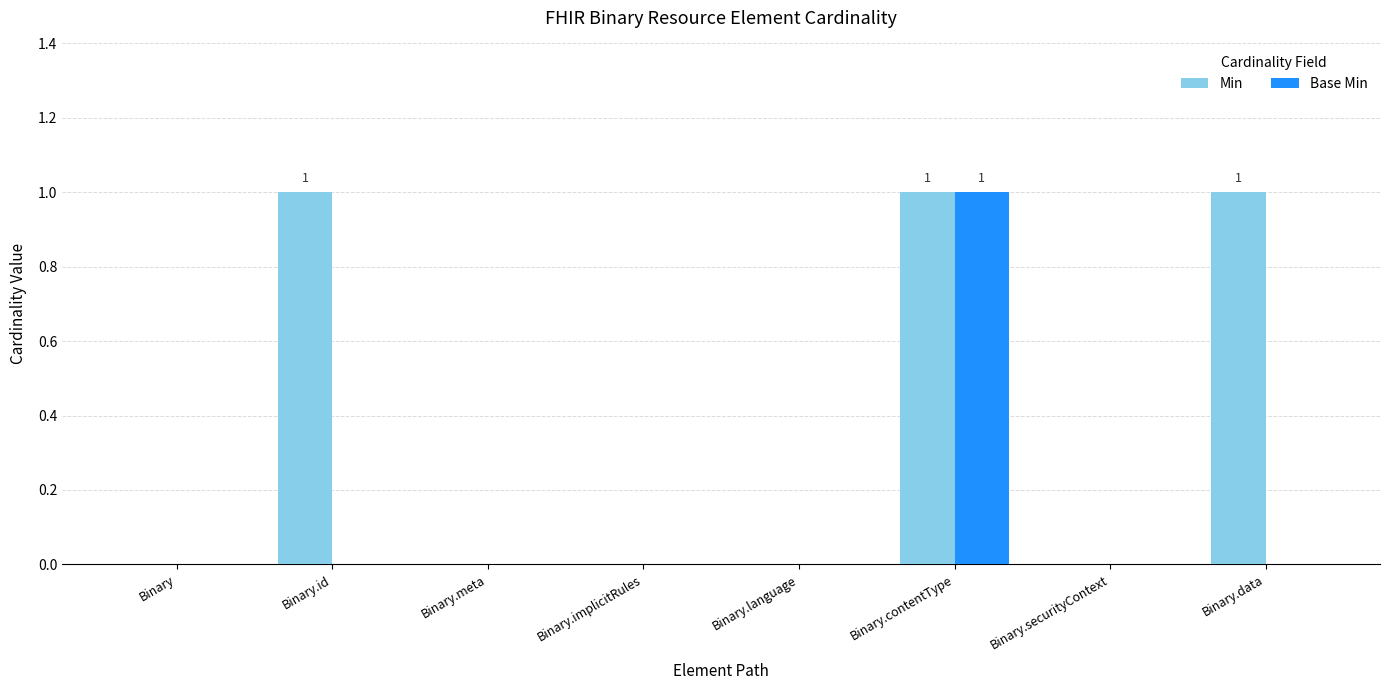

Count the number of data series in this chart.

2